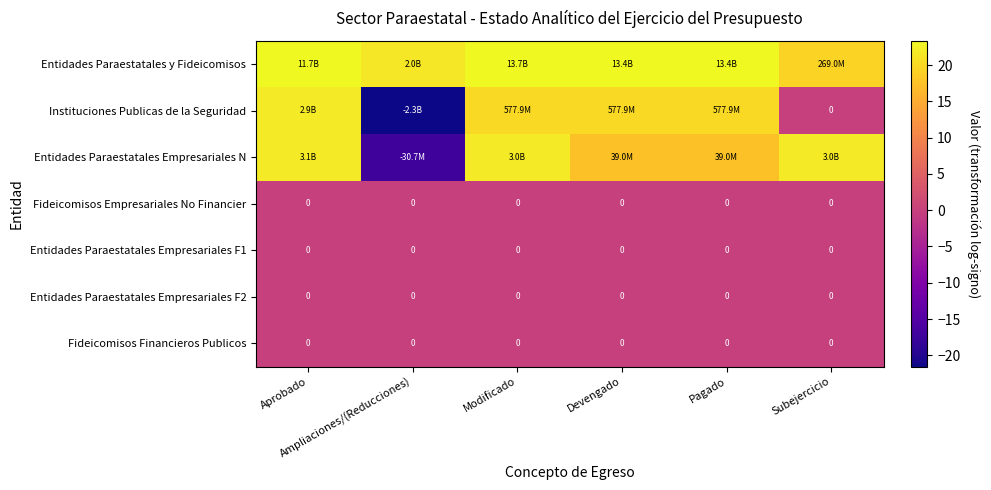

What is the greatest value displayed?

23.3